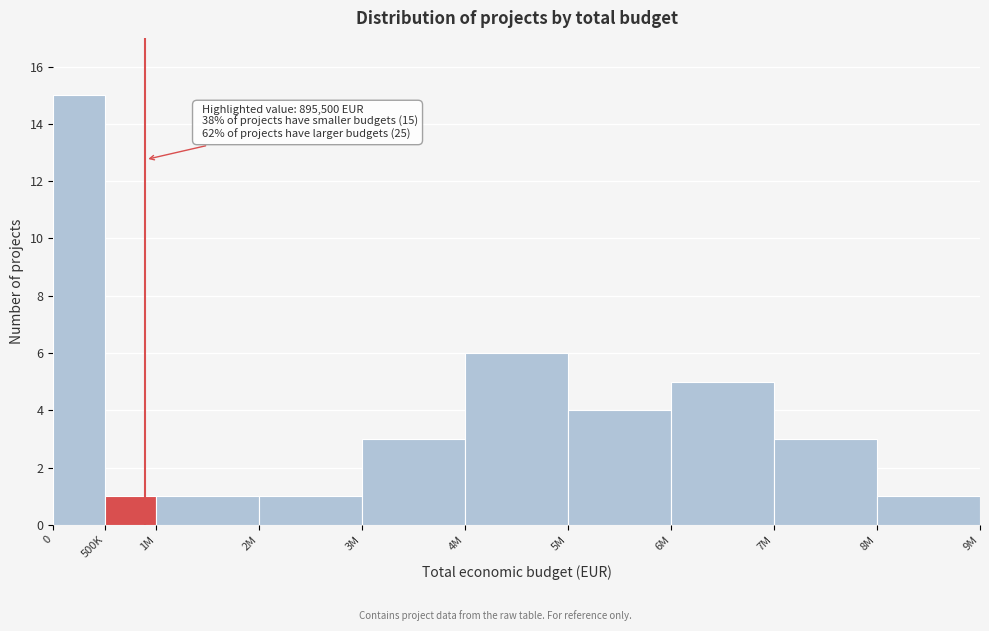

Reading left to right, what are all the values shown in this chart?

15	1	1	1	3	6	4	5	3	1